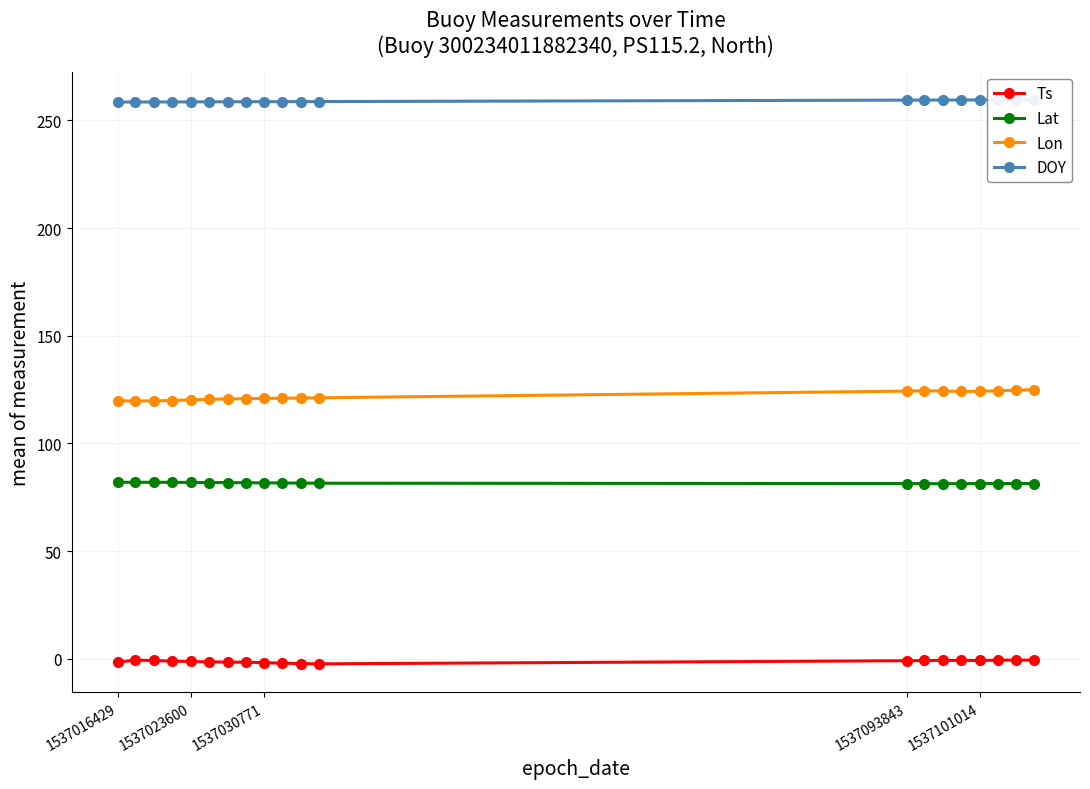

Rank the series by their average value, from highest to lowest.

DOY, Lon, Lat, Ts